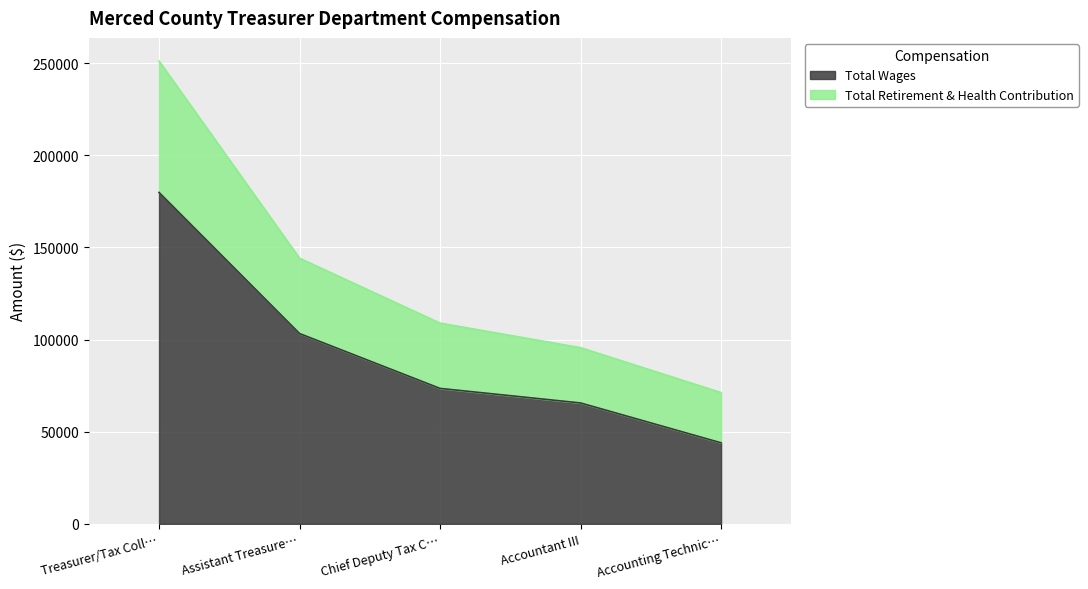

True or false: Total Wages and Total Retirement & Health Contribution intersect in this chart.

False